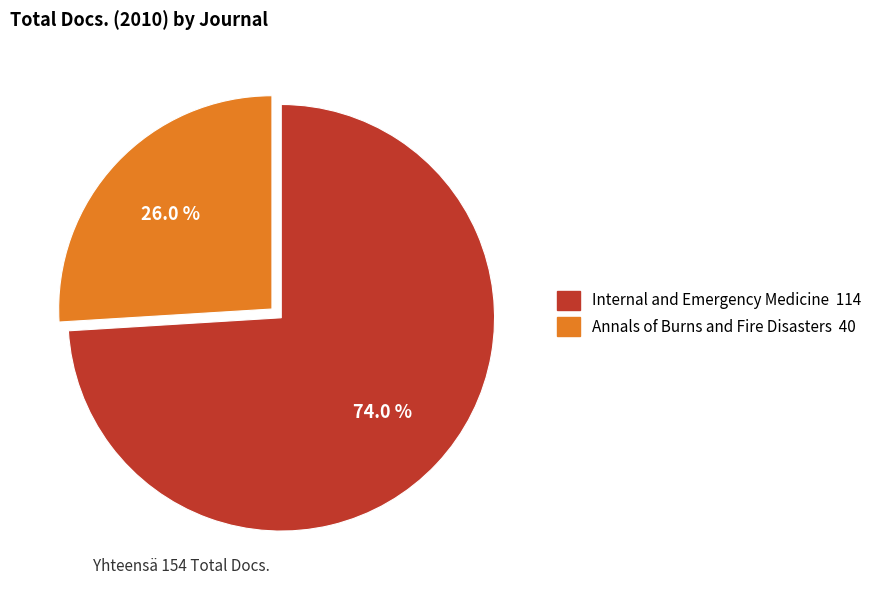

How many slices are in this pie chart?

2